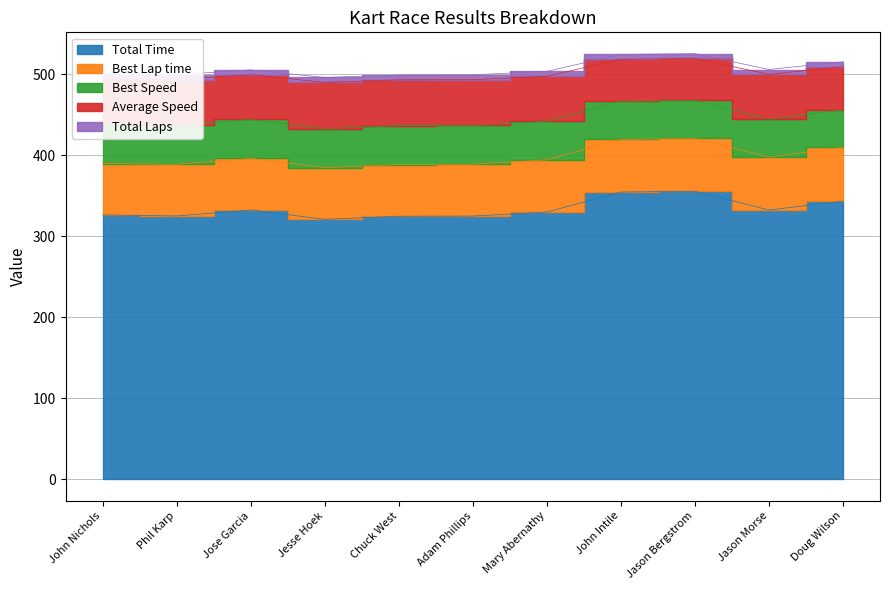

What is the label of the 3rd point from the left?

Jose Garcia